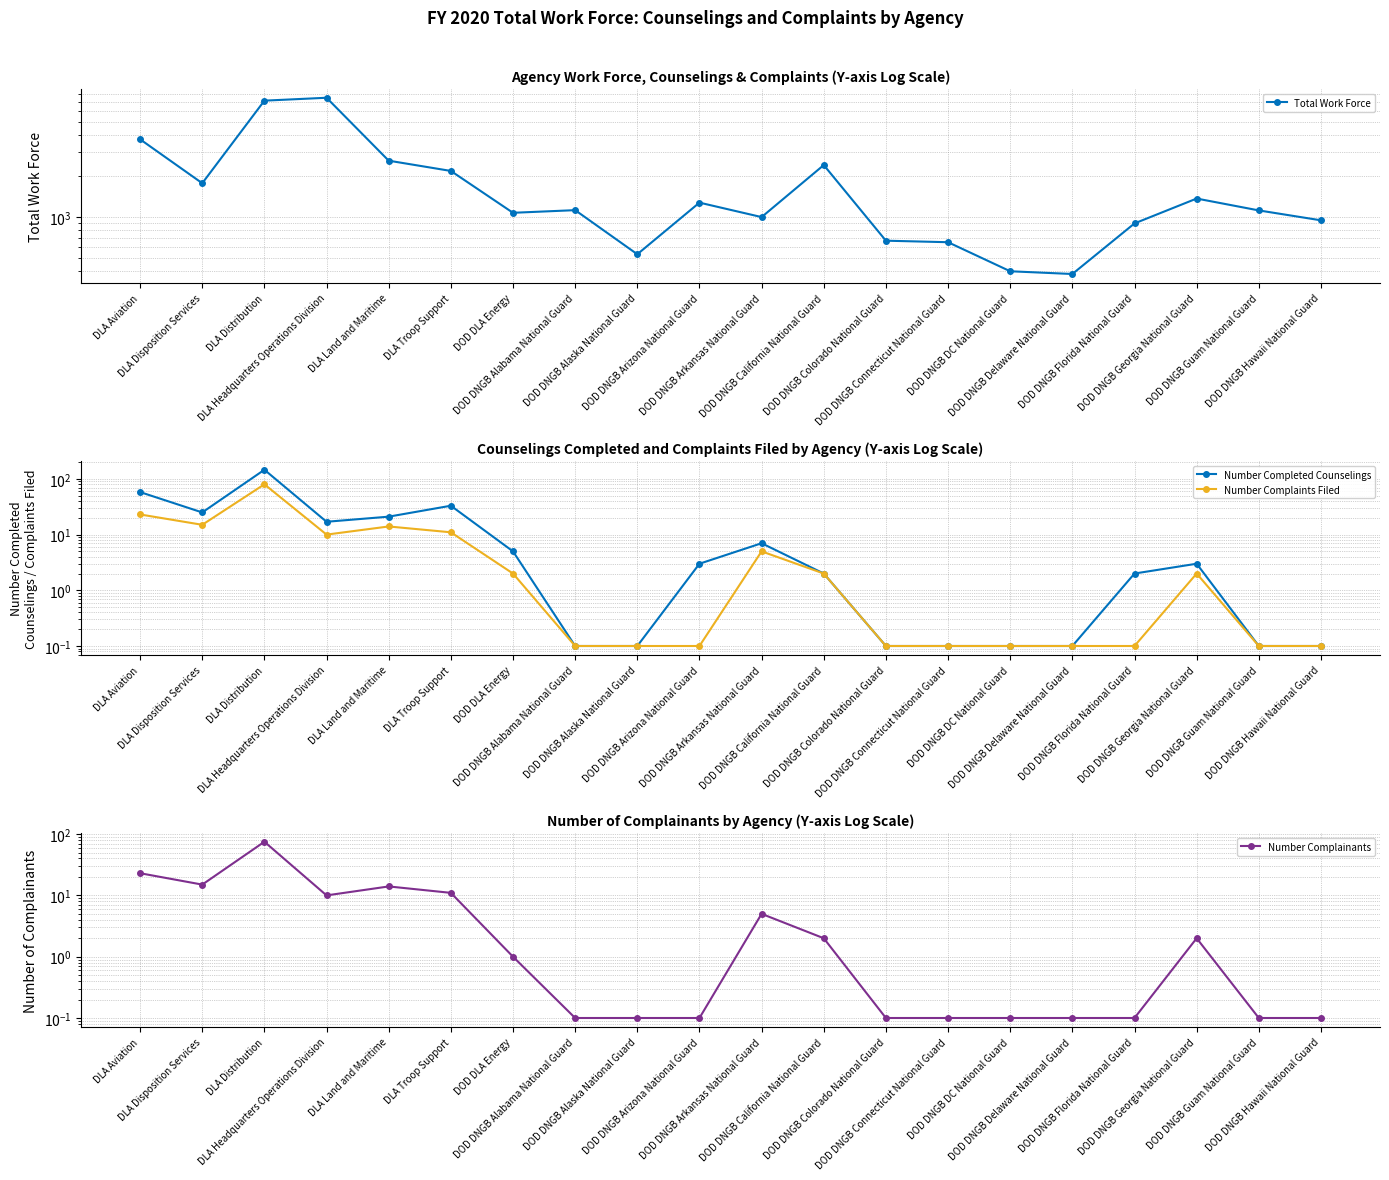

Between DOD DLA Energy and DOD DNGB Arkansas National Guard, which series saw the biggest shift?

Total Work Force